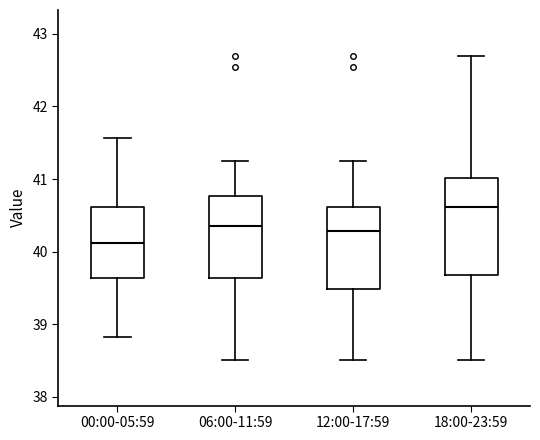

Reading left to right, read every box against the y-axis: the position of its median line, the range the box covers, and the ends of its whiskers. The values are not printed on the chart, so give them approximately, as read against the axis.

00:00-05:59: median 40.1, box 39.6 to 40.6, whiskers 38.8 to 41.6
06:00-11:59: median 40.4, box 39.6 to 40.8, whiskers 38.5 to 41.3
12:00-17:59: median 40.3, box 39.5 to 40.6, whiskers 38.5 to 41.3
18:00-23:59: median 40.6, box 39.7 to 41.0, whiskers 38.5 to 42.7